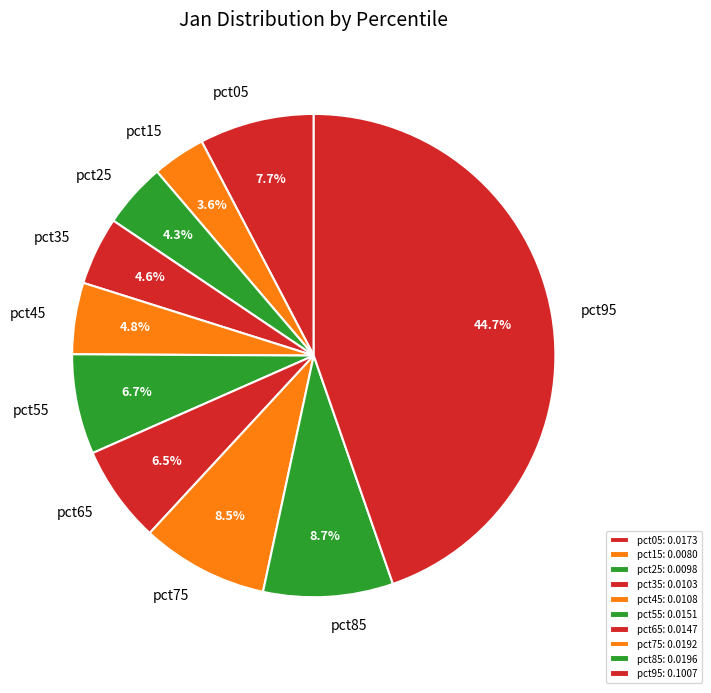

To the nearest percent, what is the difference between the largest and smallest slice percentages?

41%